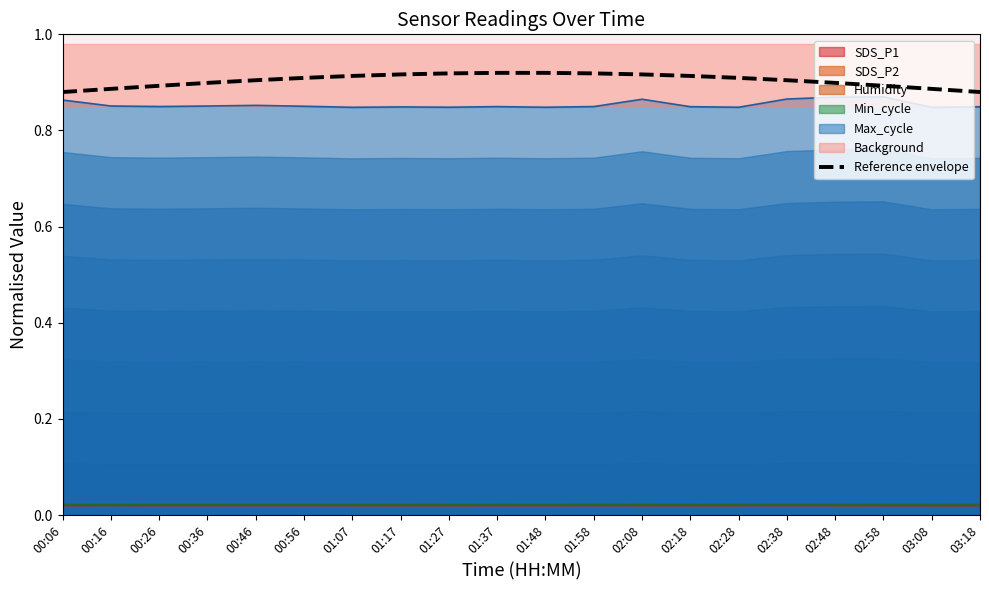

What is the label of the 9th point from the right?

01:58